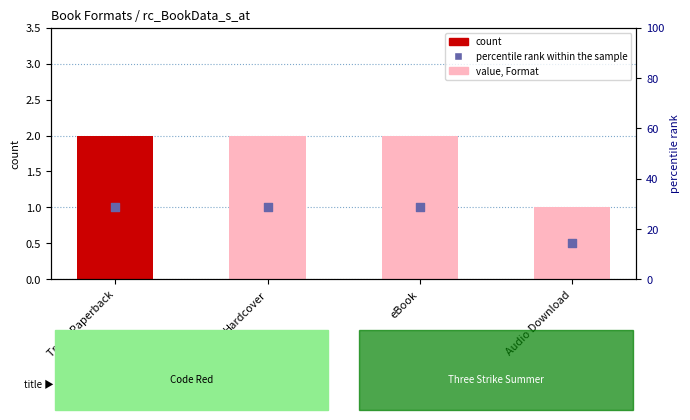

What are all the series names shown in the legend?

count, percentile rank within the sample